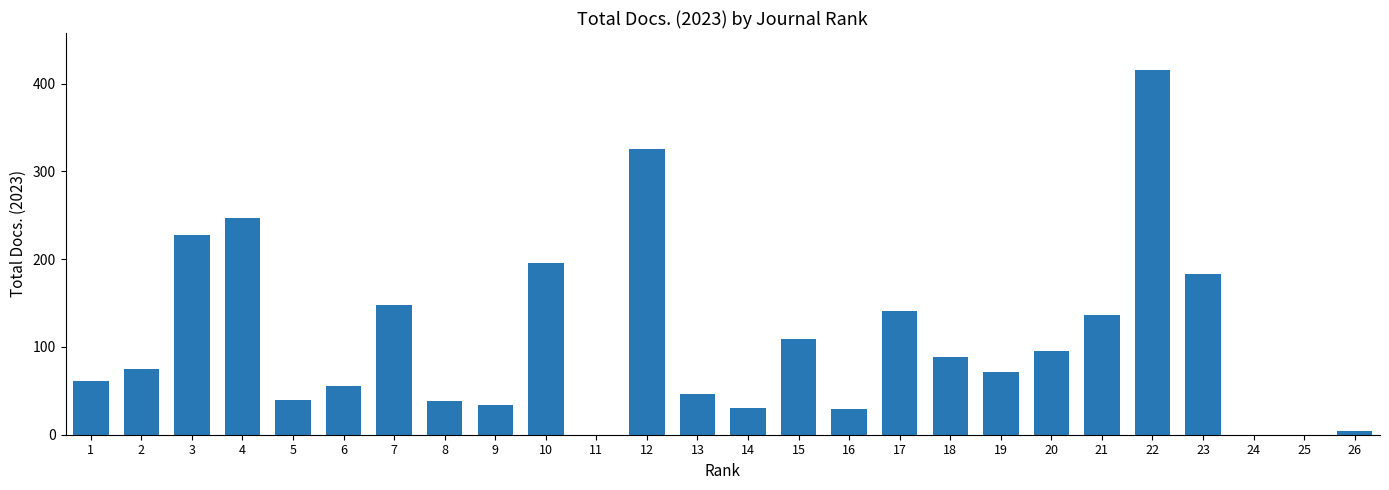

Does the chart contain stacked bars?

No